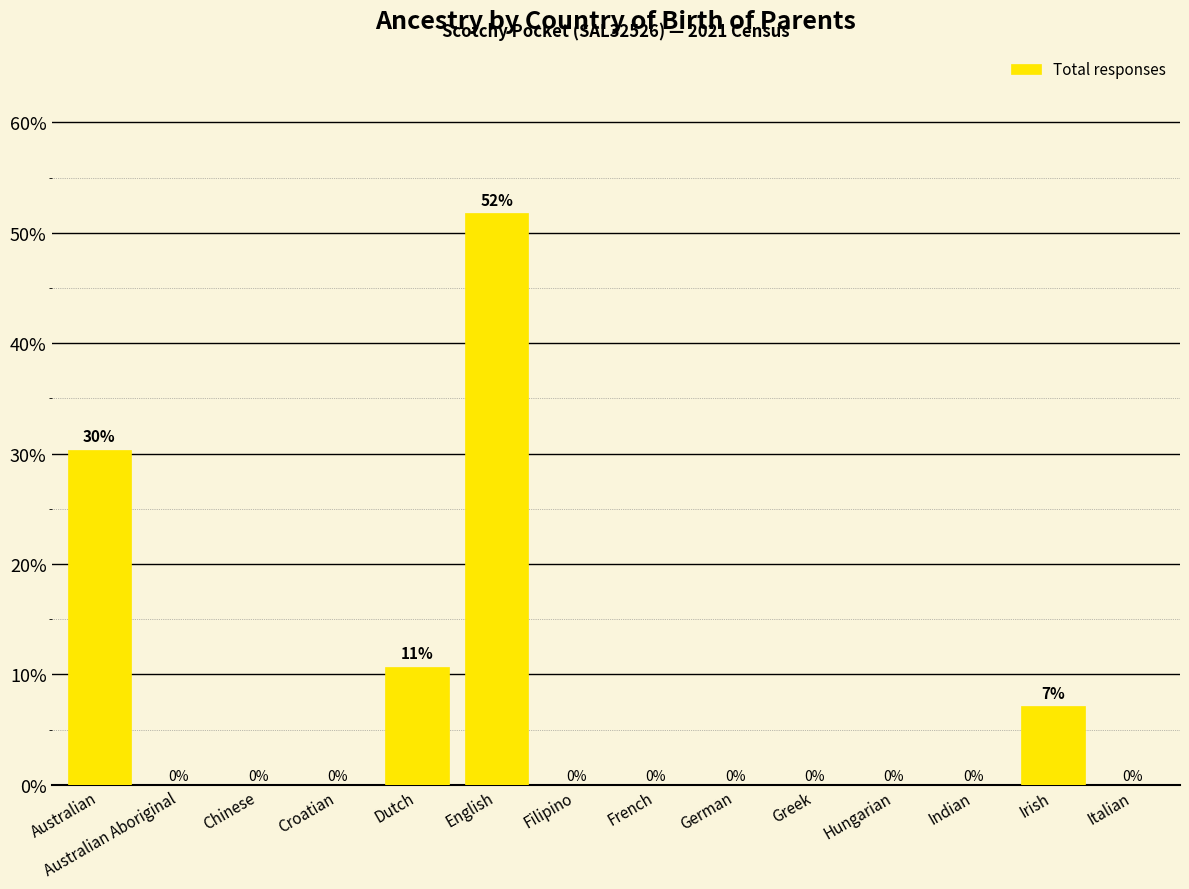

What is the difference between the second highest and second lowest values?

0.3